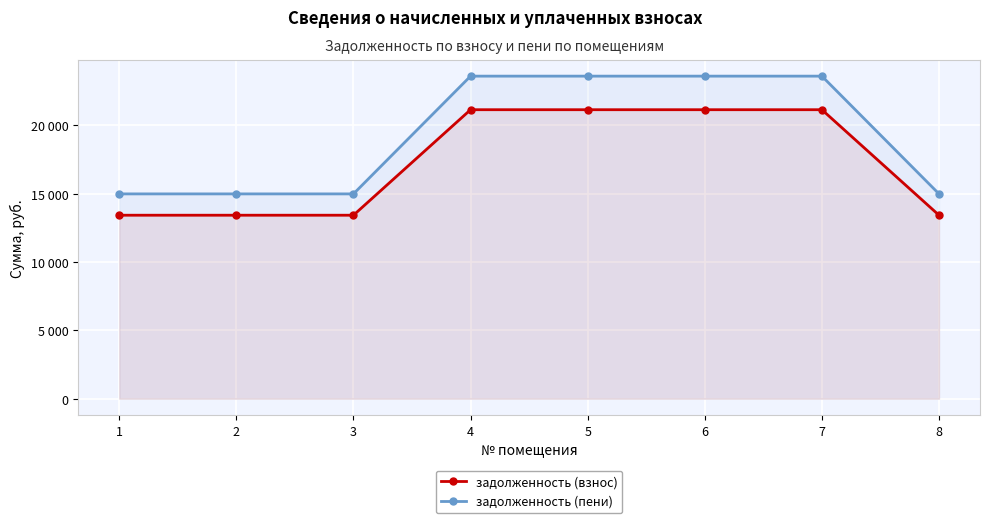

What is the difference between the maximum and minimum values in the задолженность (пени) series?

8617.6